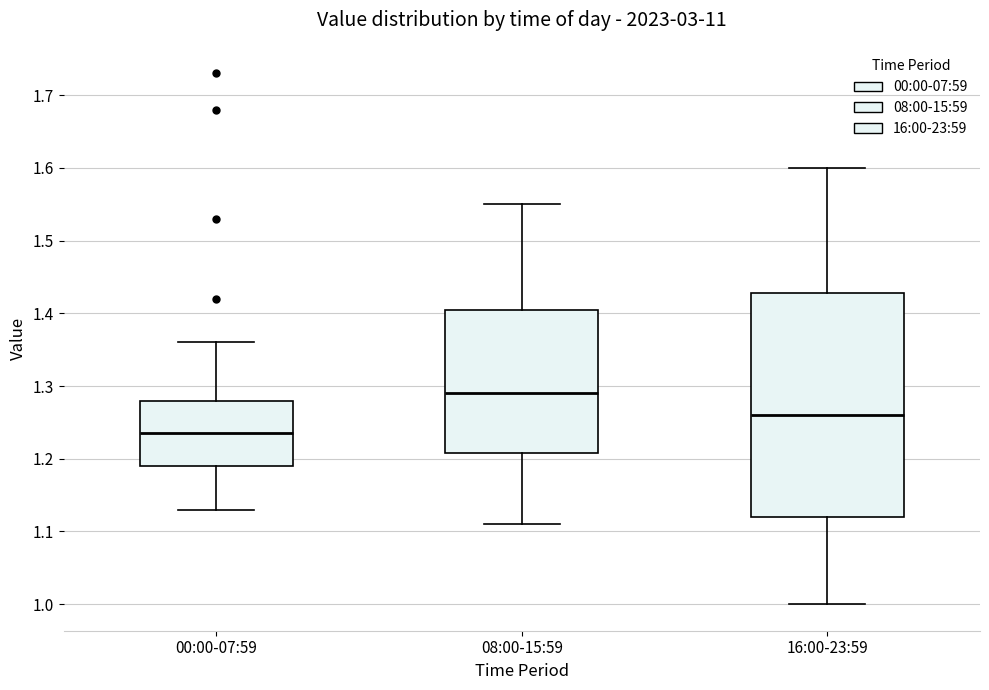

Which box is the tallest, from its lower edge to its upper edge?

16:00-23:59